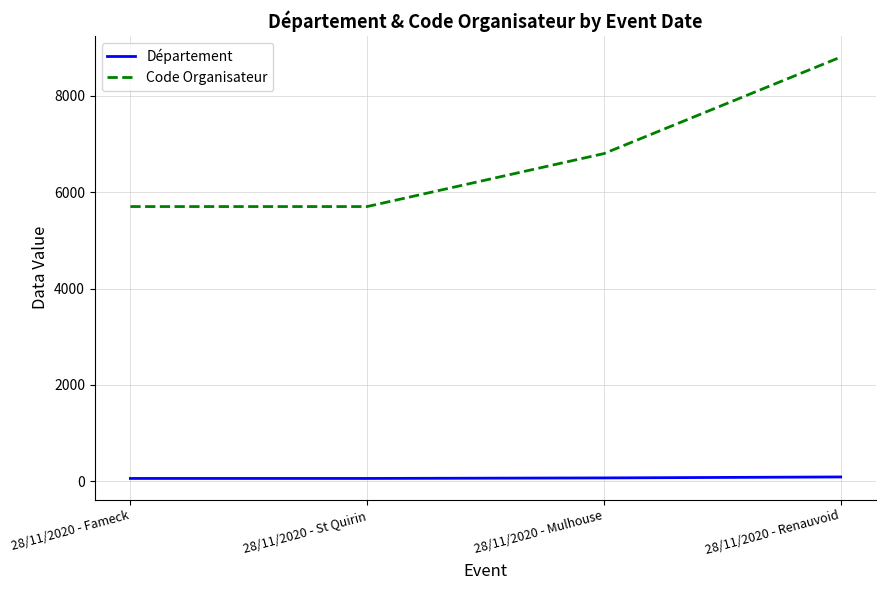

Which series has the largest total across all categories?

Code Organisateur